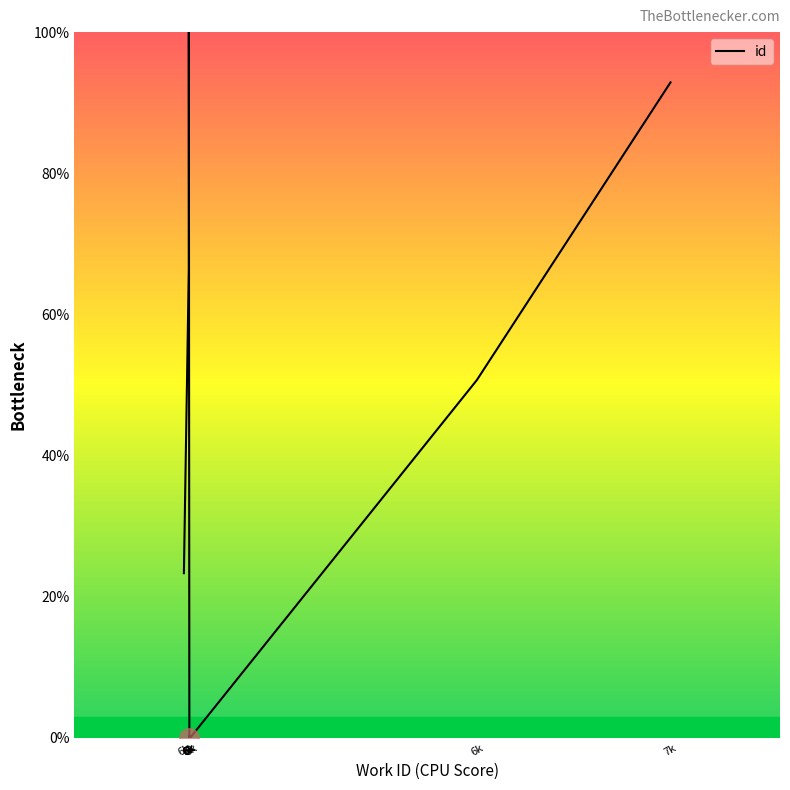

Count the number of categories in the chart.

10